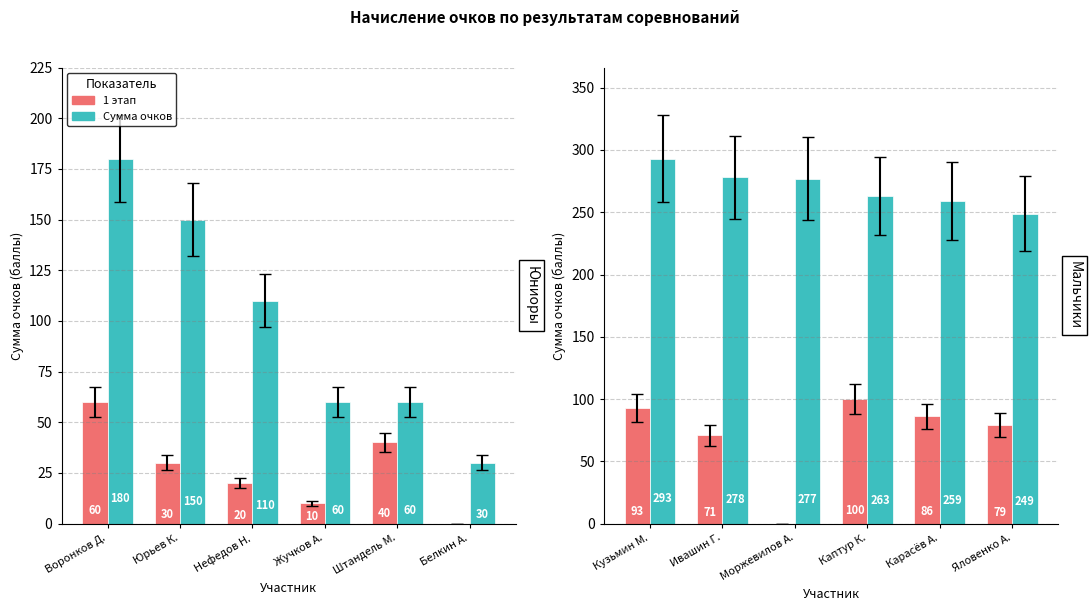

At how many categories does at least one series exceed 188?

6